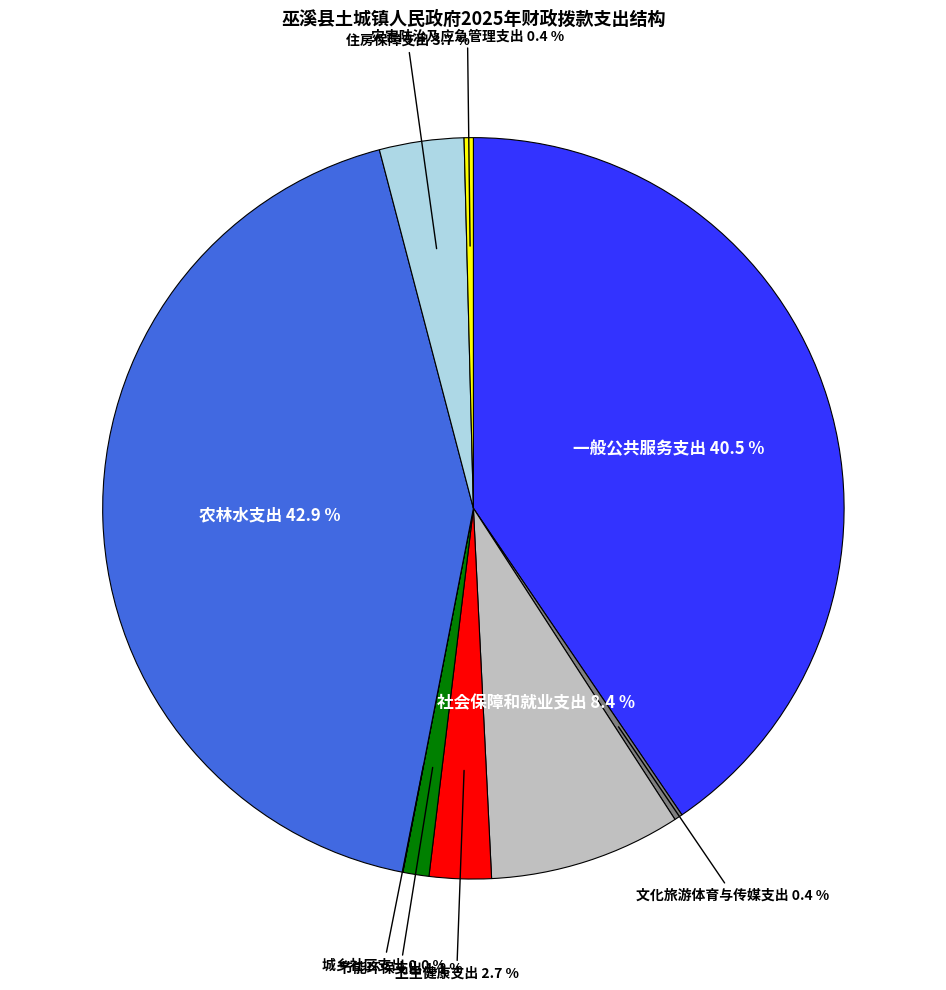

Is there a majority slice in this chart?

No